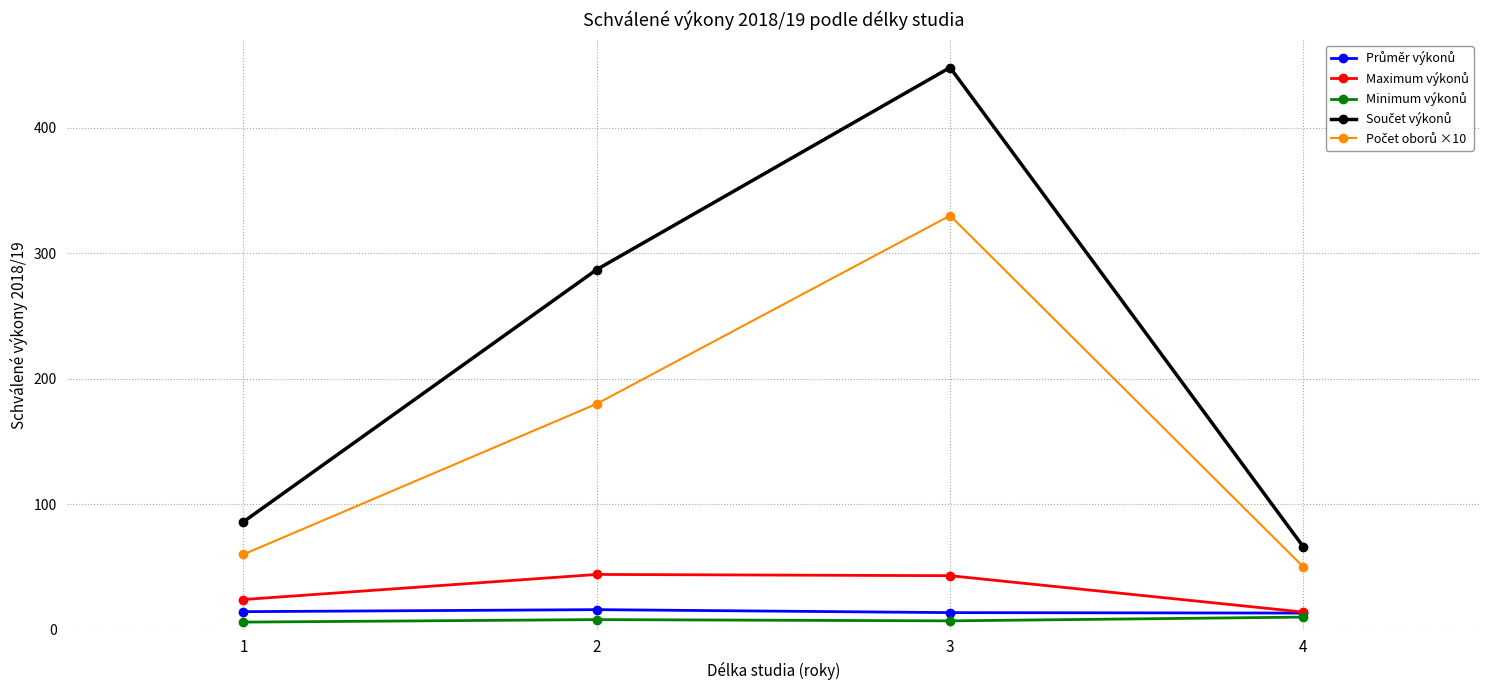

At which category is the sum across all series the highest?

3